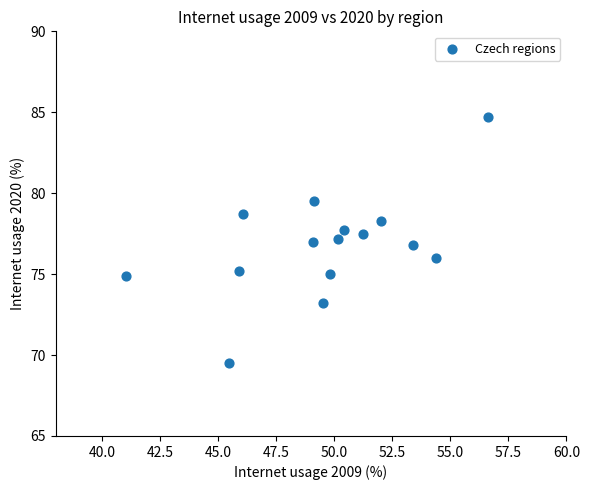

What is the range of X values (max minus min)?

15.6